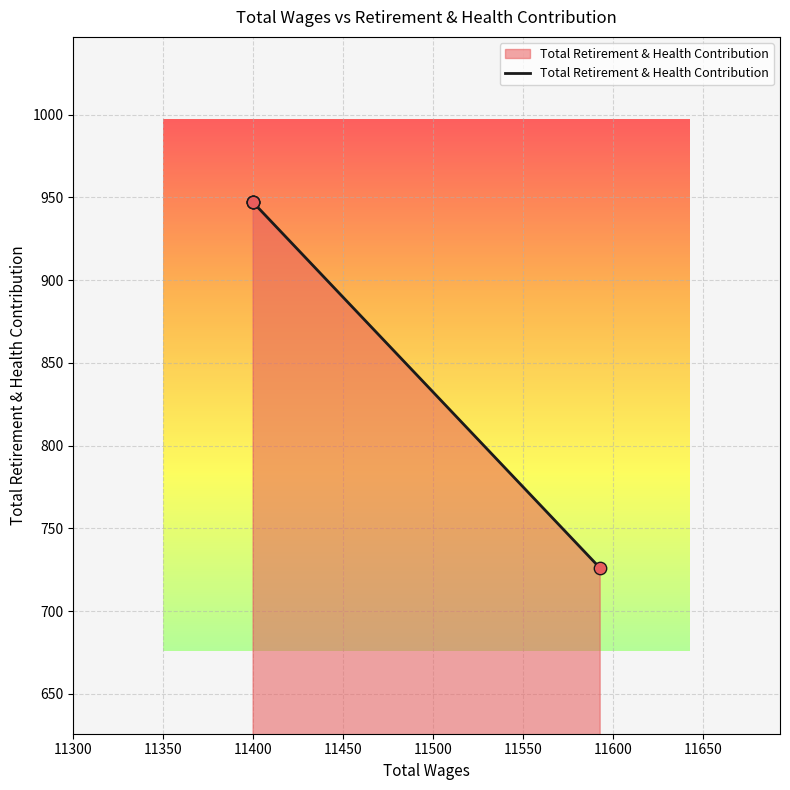

What is the change in value from 11450 to 11500?

-221